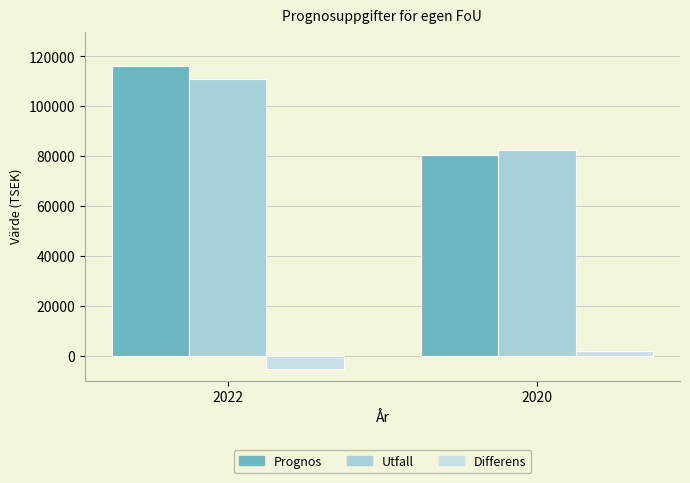

How many distinct data groups are displayed?

3